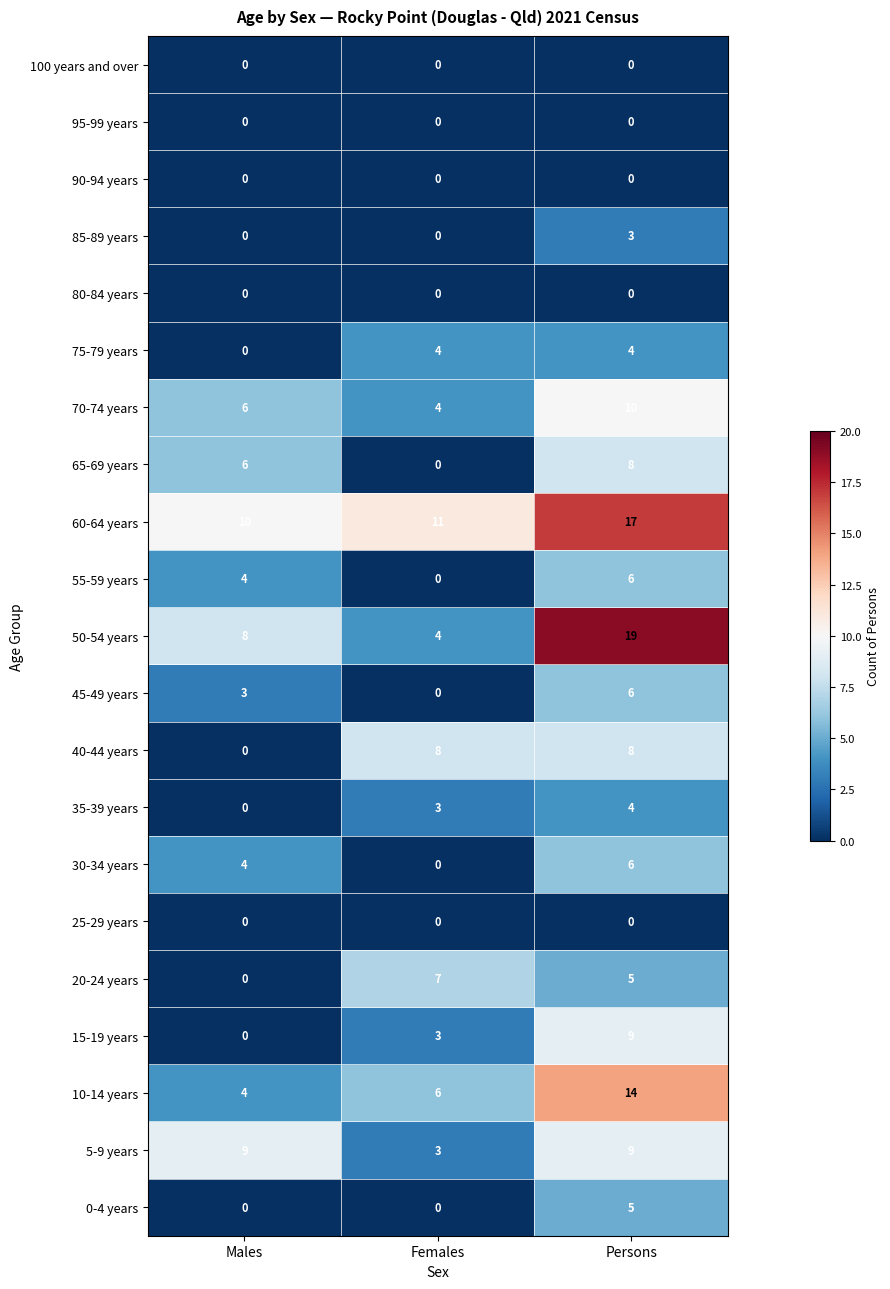

True or false: 100 years and over has a value of 0 at Females.

True